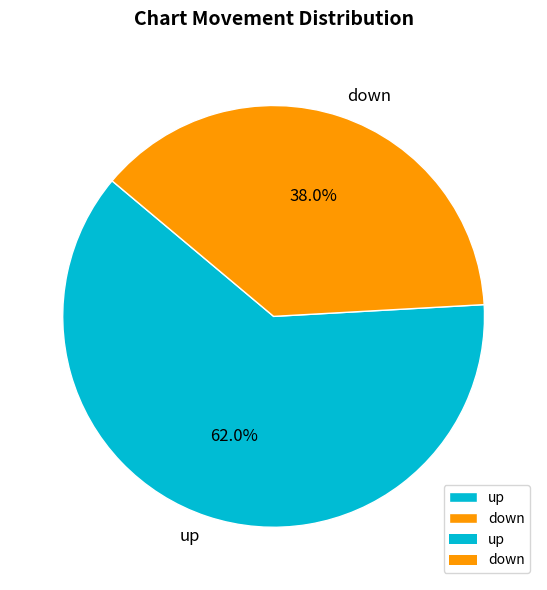

To the nearest percent, what portion does up represent?

62%